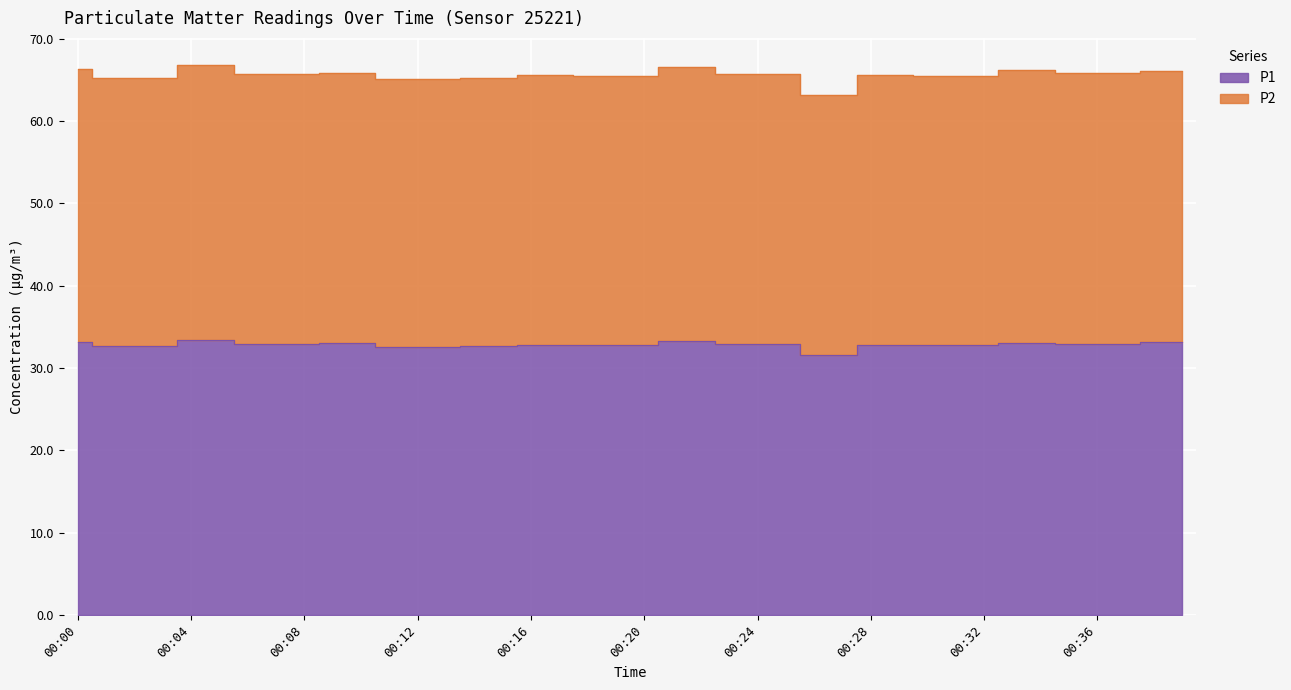

Rank the series at 00:26 from lowest to highest value.

P1, P2